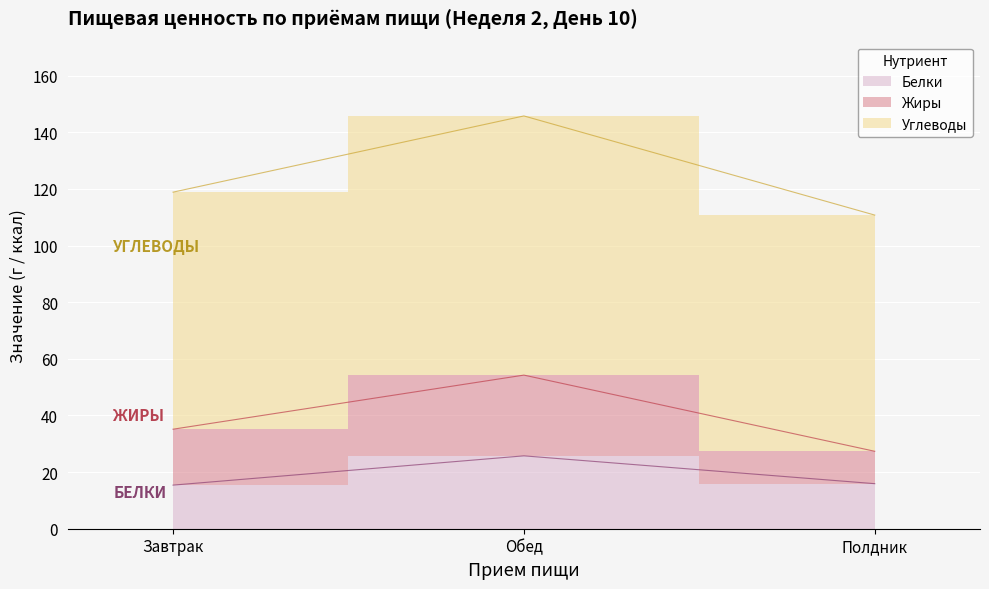

List the labels in order of Углеводы value, smallest first.

Полдник, Завтрак, Обед